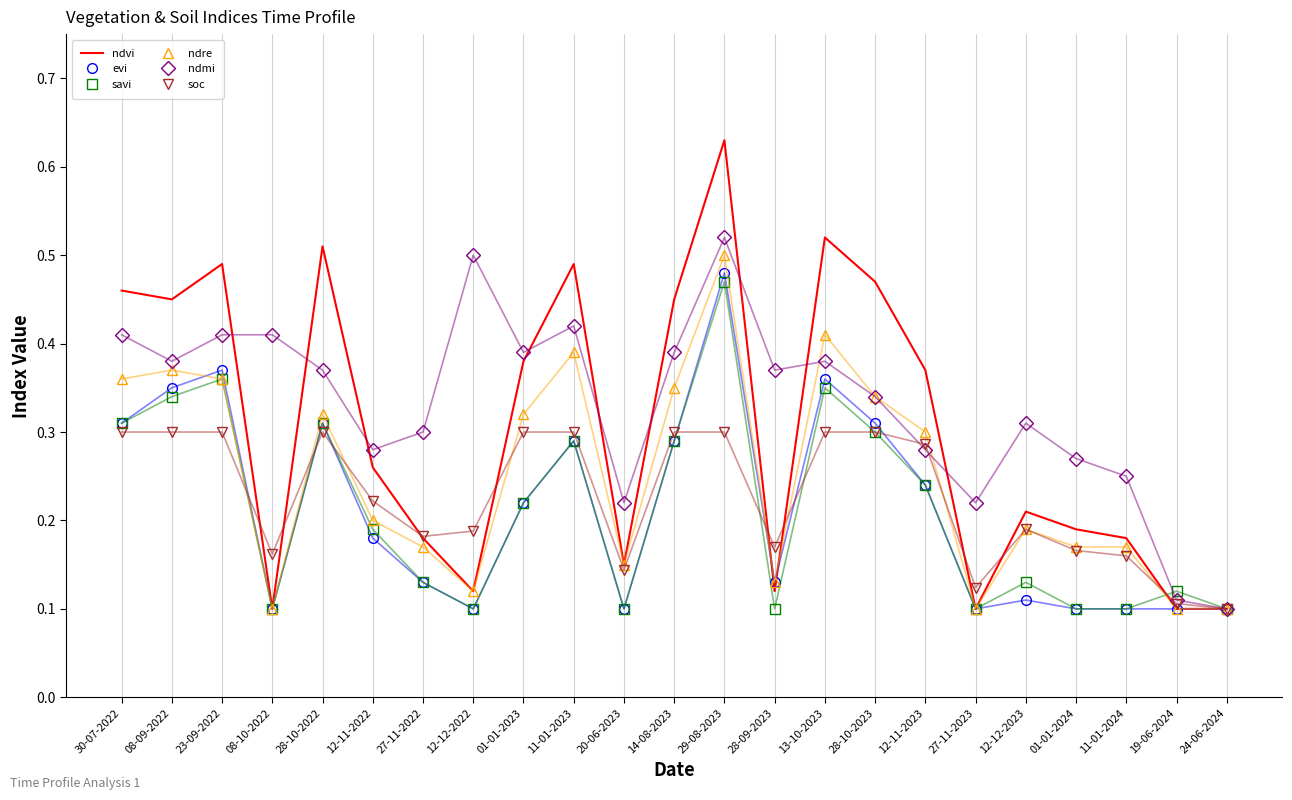

What position from the left is 27-11-2023?

18